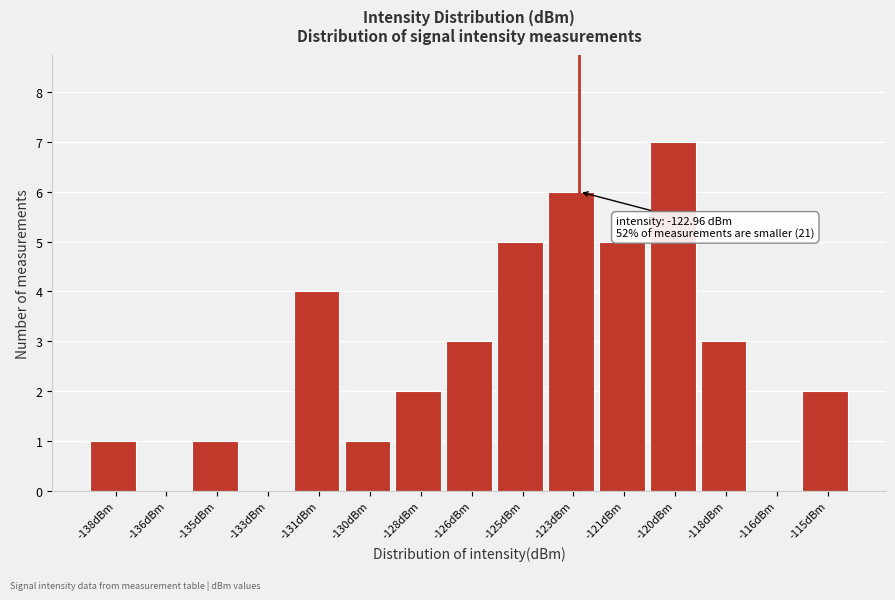

Reading right to left, transcribe all the data shown in this chart.

-115dBm=2	-116dBm=0	-118dBm=3	-120dBm=7	-121dBm=5	-123dBm=6	-125dBm=5	-126dBm=3	-128dBm=2	-130dBm=1	-131dBm=4	-133dBm=0	-135dBm=1	-136dBm=0	-138dBm=1